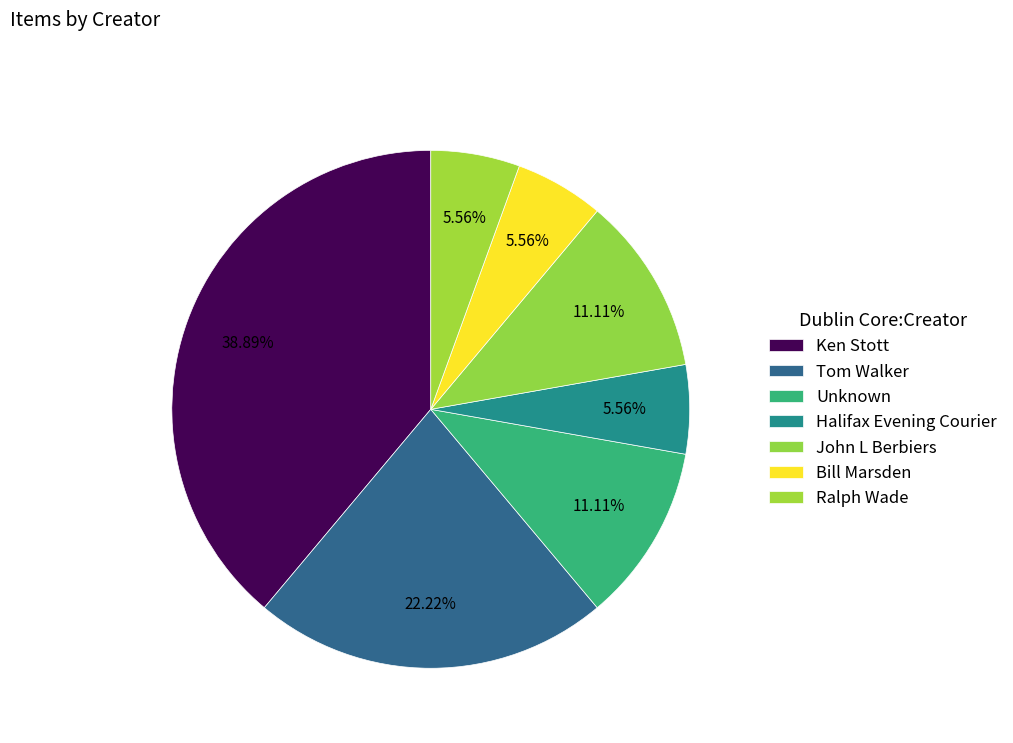

What is the ratio of the value at Bill Marsden to the value at Ralph Wade?

1.0